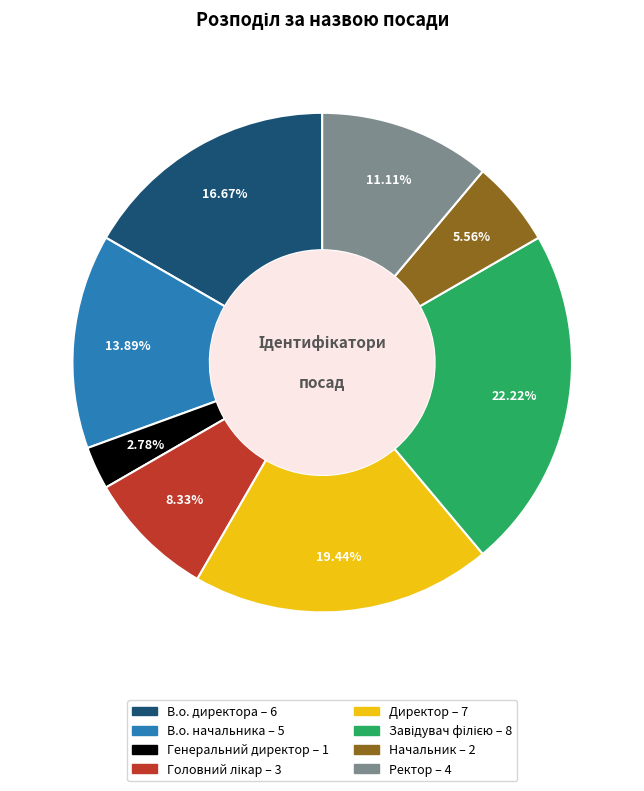

True or false: В.о. начальника accounts for 14% of the total.

True